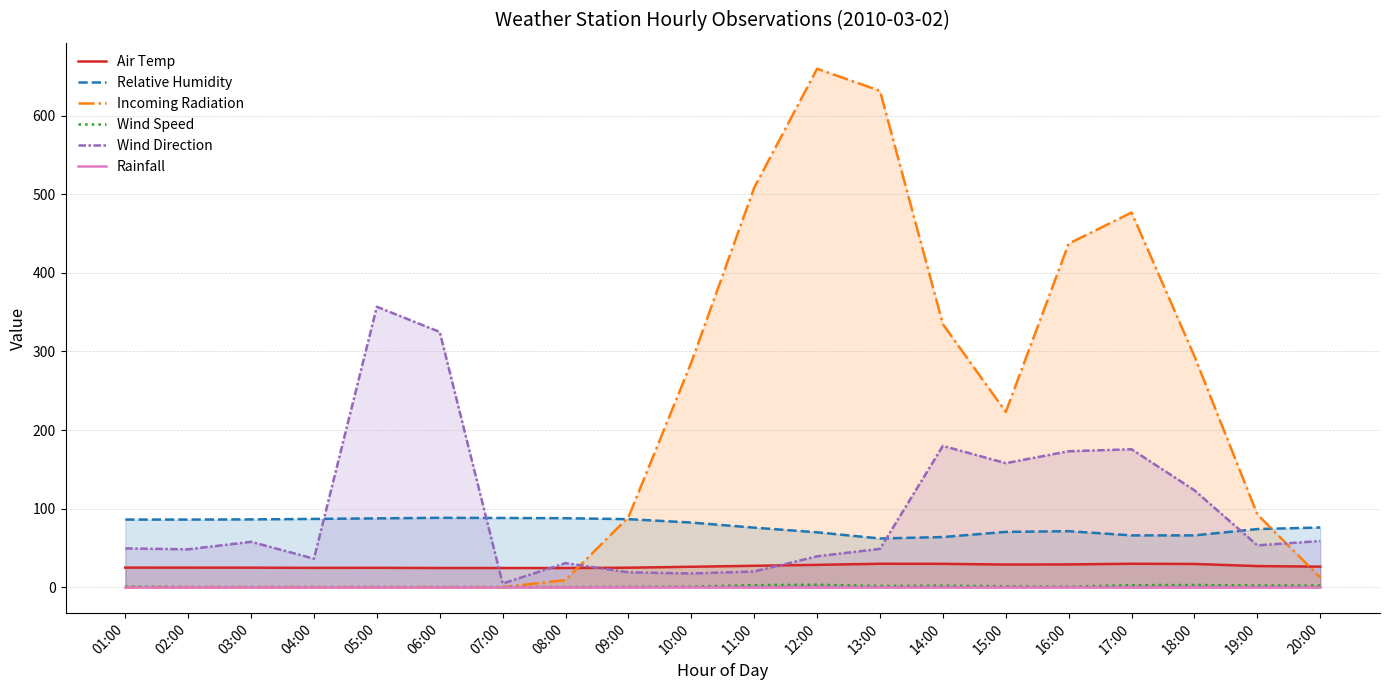

Between 04:00 and 07:00, which series saw the biggest shift?

Wind Direction